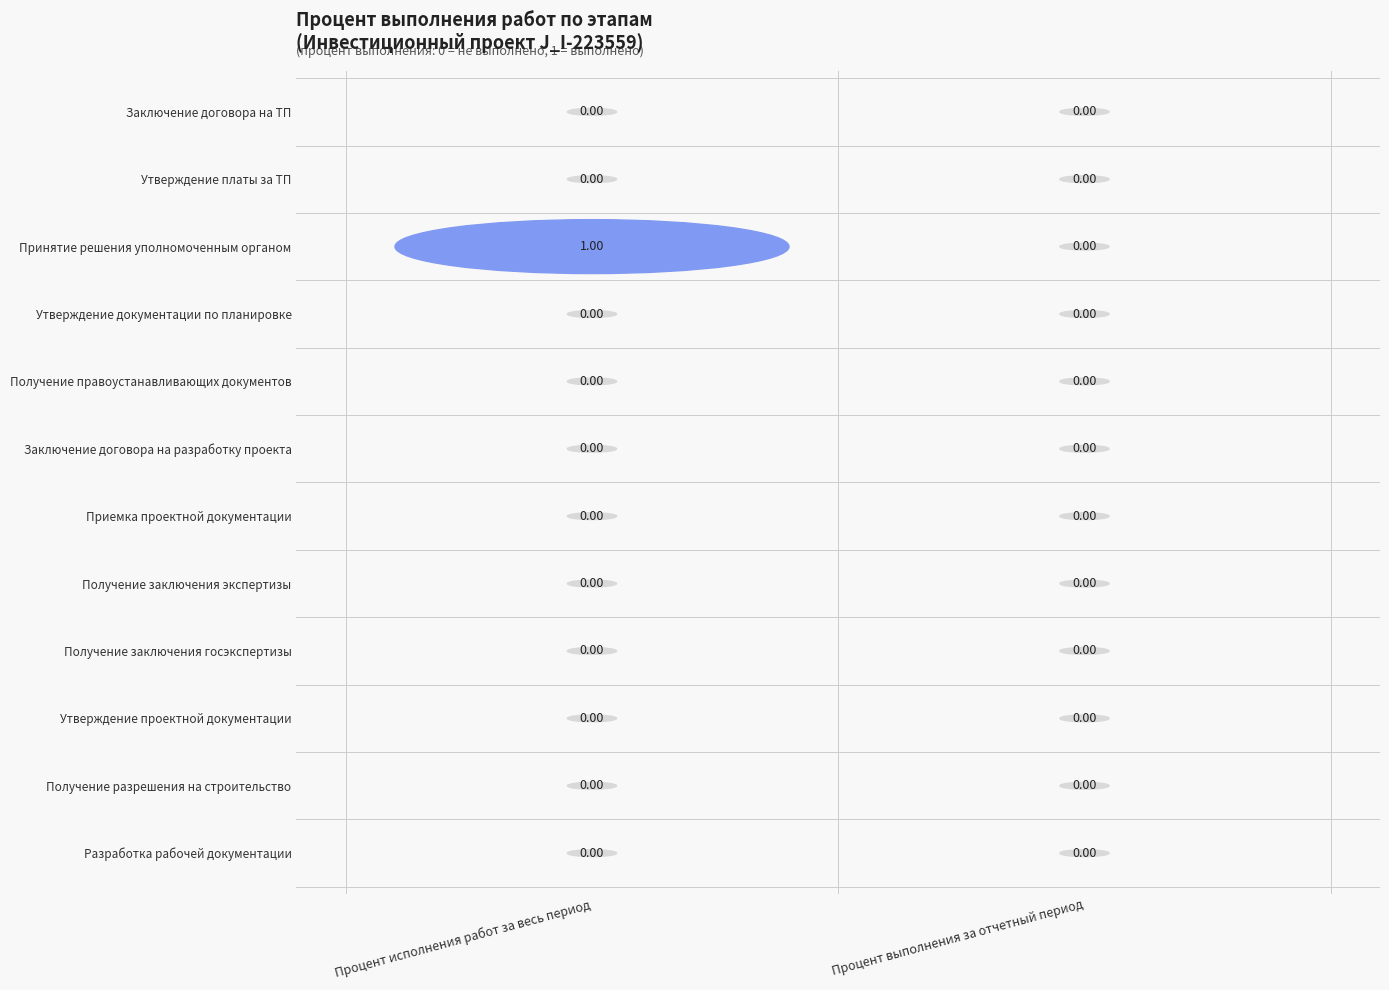

Rank the categories by 1.2. value from lowest to highest.

0, 1